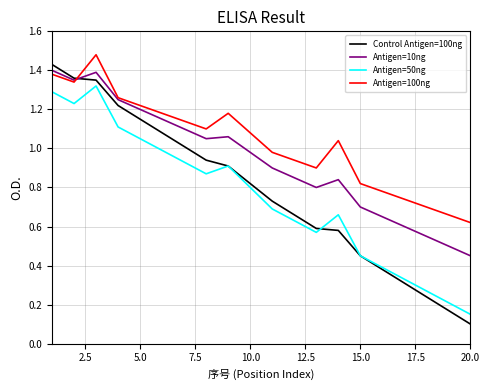

True or false: Antigen=100ng and Antigen=50ng intersect in this chart.

False